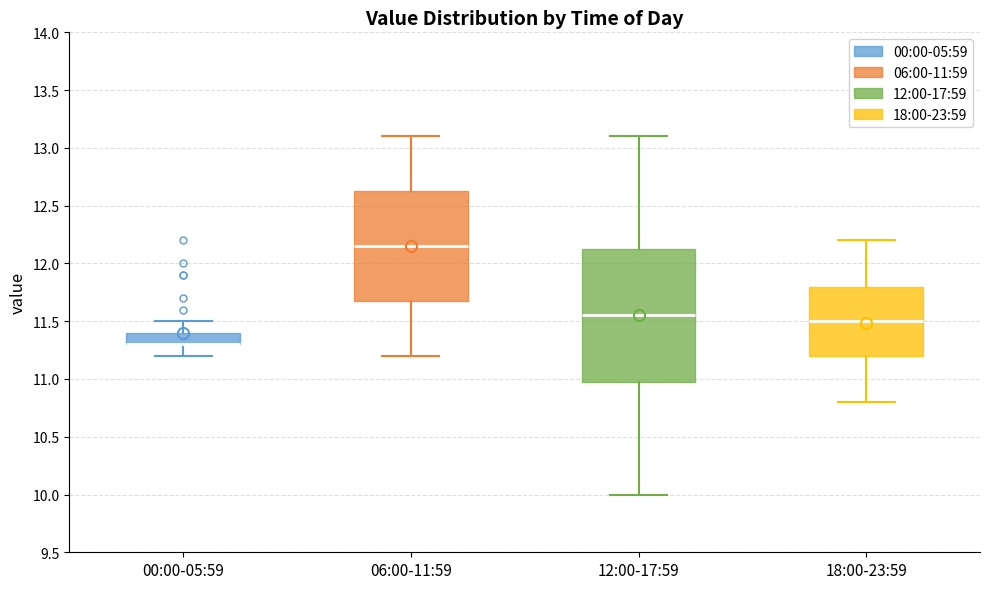

Comparing the boxes themselves (not the whiskers), which one is the tallest?

12:00-17:59